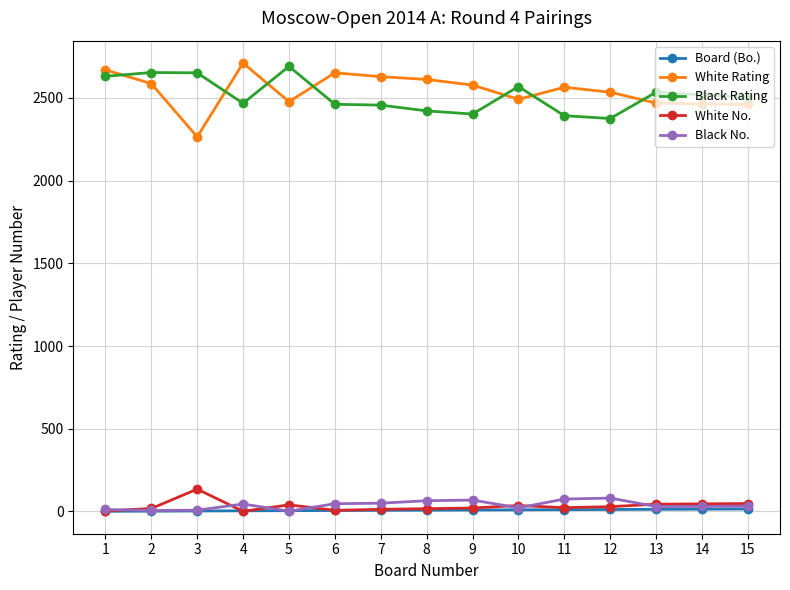

Where is the first local maximum for White Rating?

4